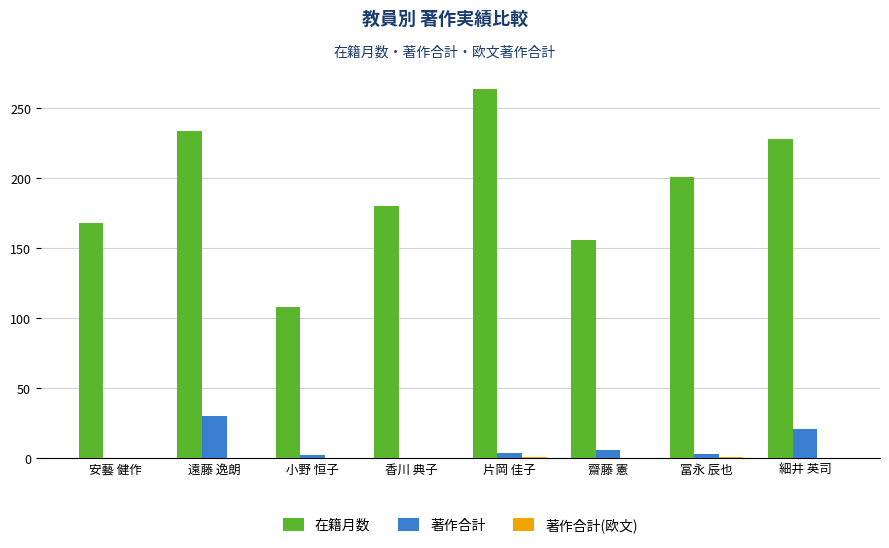

What is the difference between the 著作合計 values at 冨永 辰也 and 齋藤 憲?

3